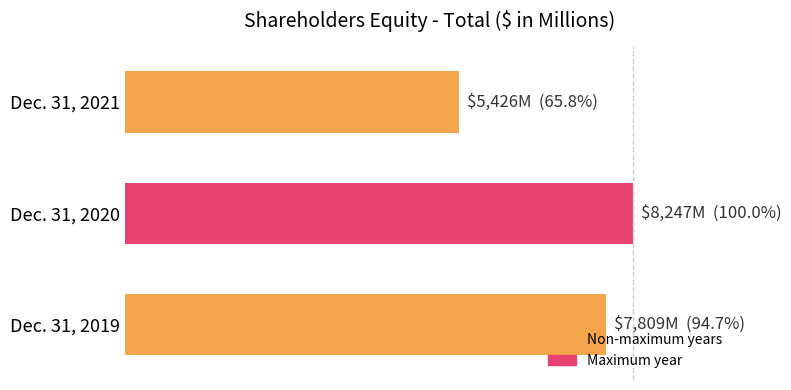

What is the maximum value shown in the chart?

100.0